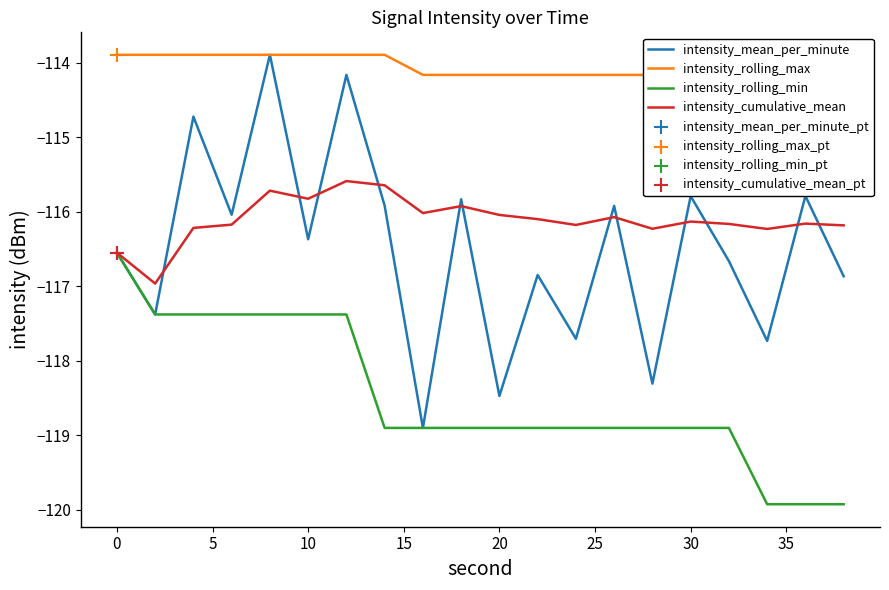

What are all the series names shown in the legend?

intensity_mean_per_minute, intensity_rolling_max, intensity_rolling_min, intensity_cumulative_mean